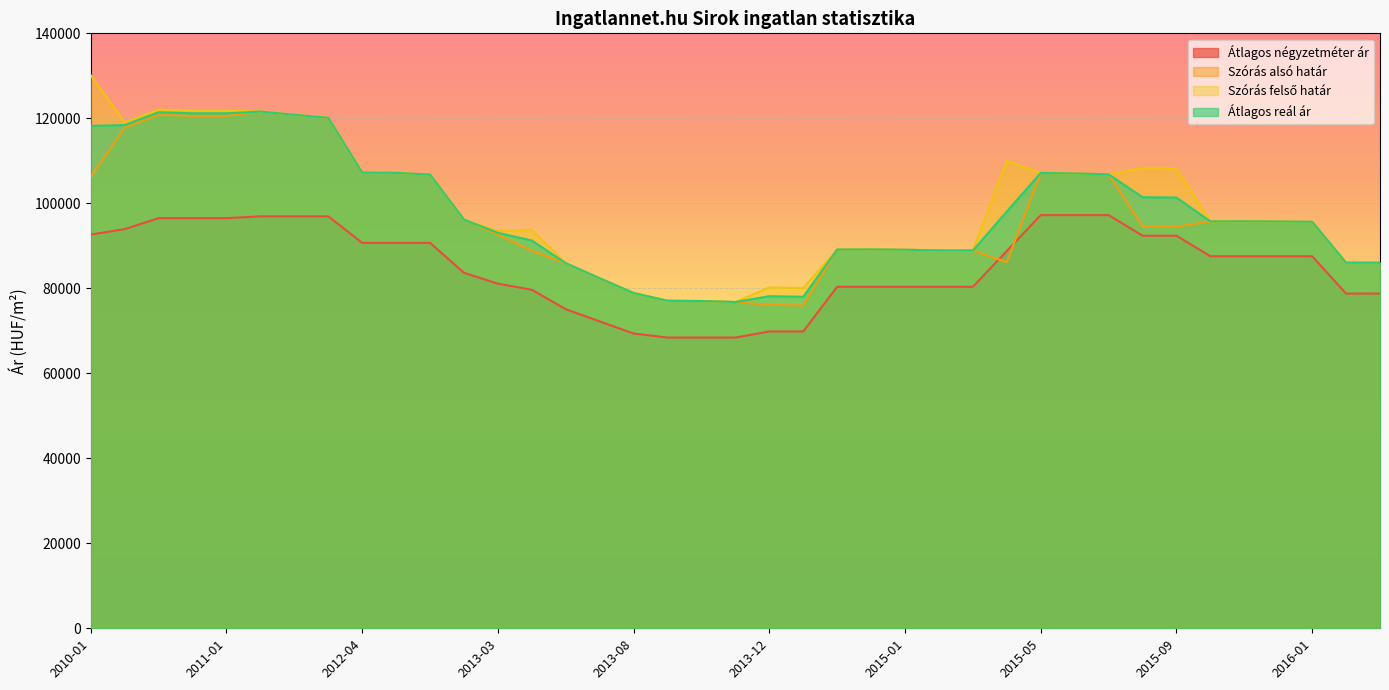

Between 2013-07 and 2010-10, which is larger?

2010-10